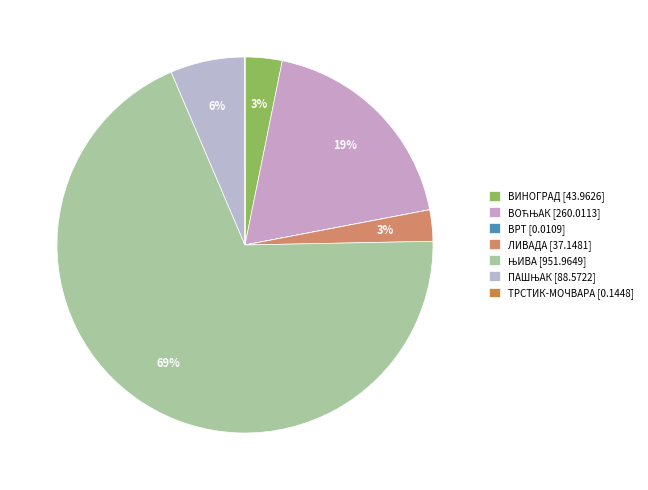

How many segments does this pie chart have?

7